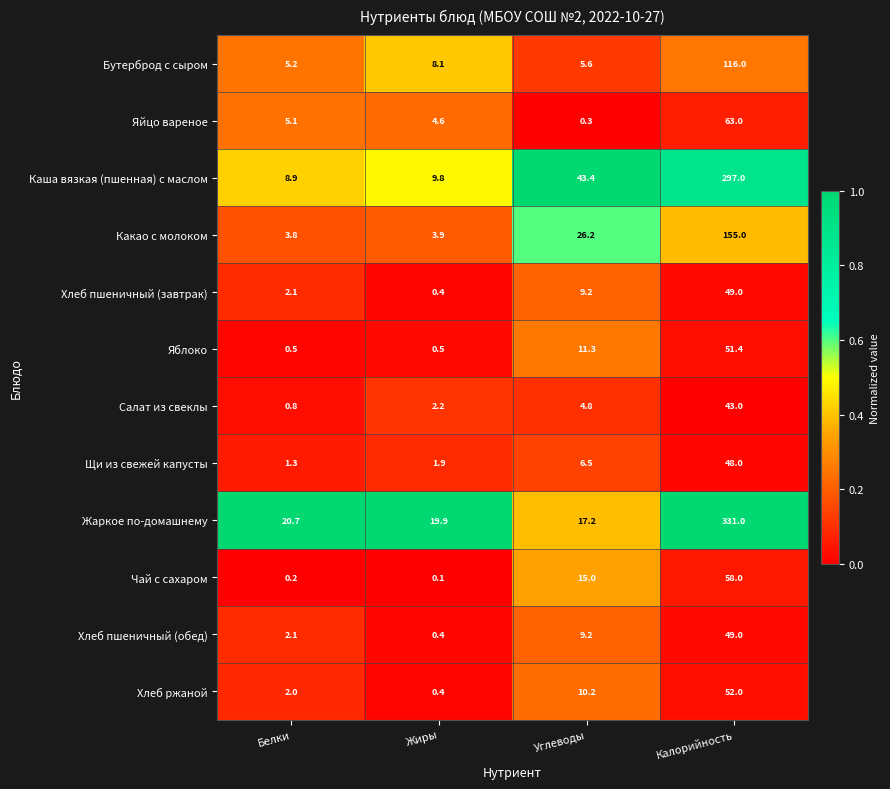

Which series has the largest range (max minus min)?

Жаркое по-домашнему